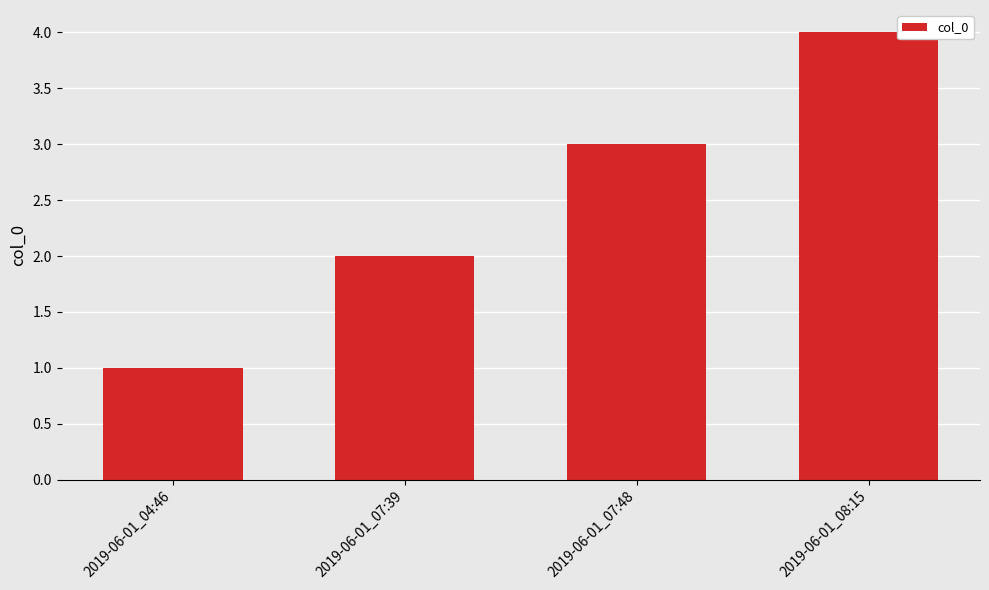

What is the label of the 4th bar from the right?

2019-06-01_04:46